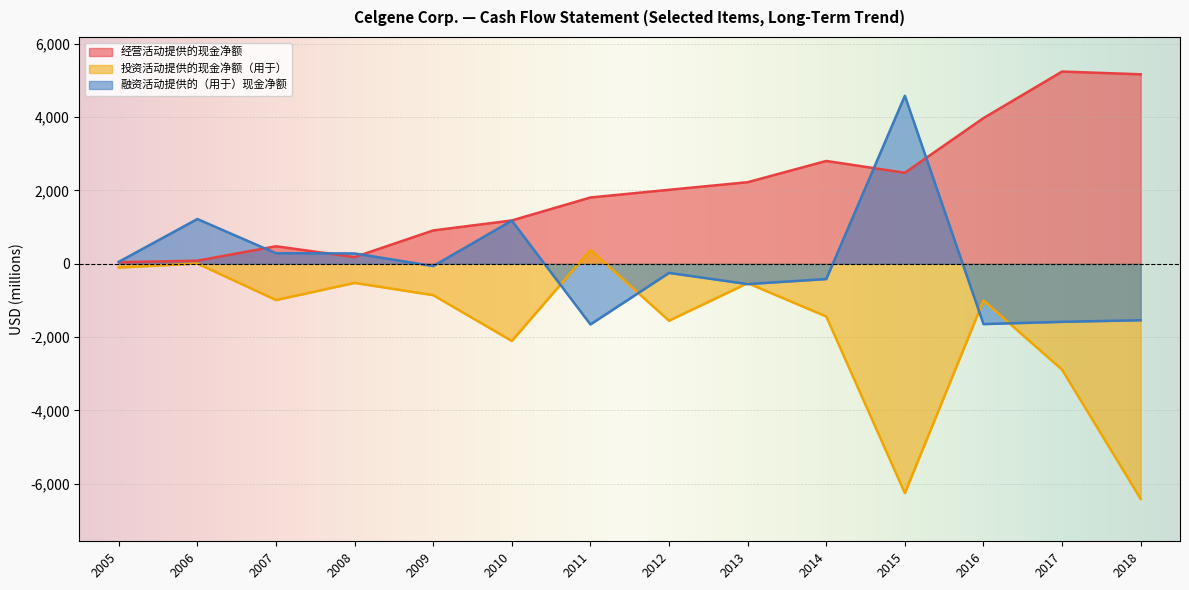

What is the maximum value shown in the chart?

5246